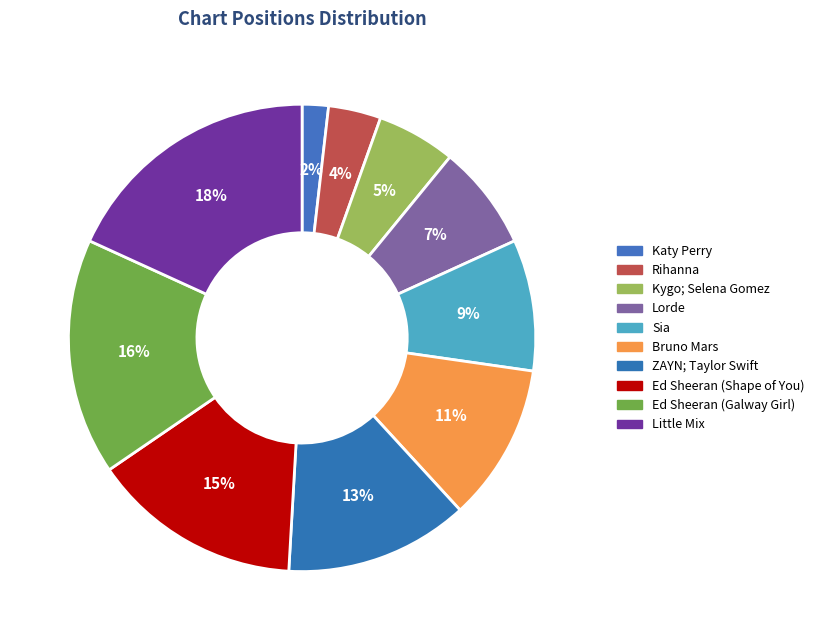

Between Rihanna and ZAYN; Taylor Swift, which is larger?

ZAYN; Taylor Swift